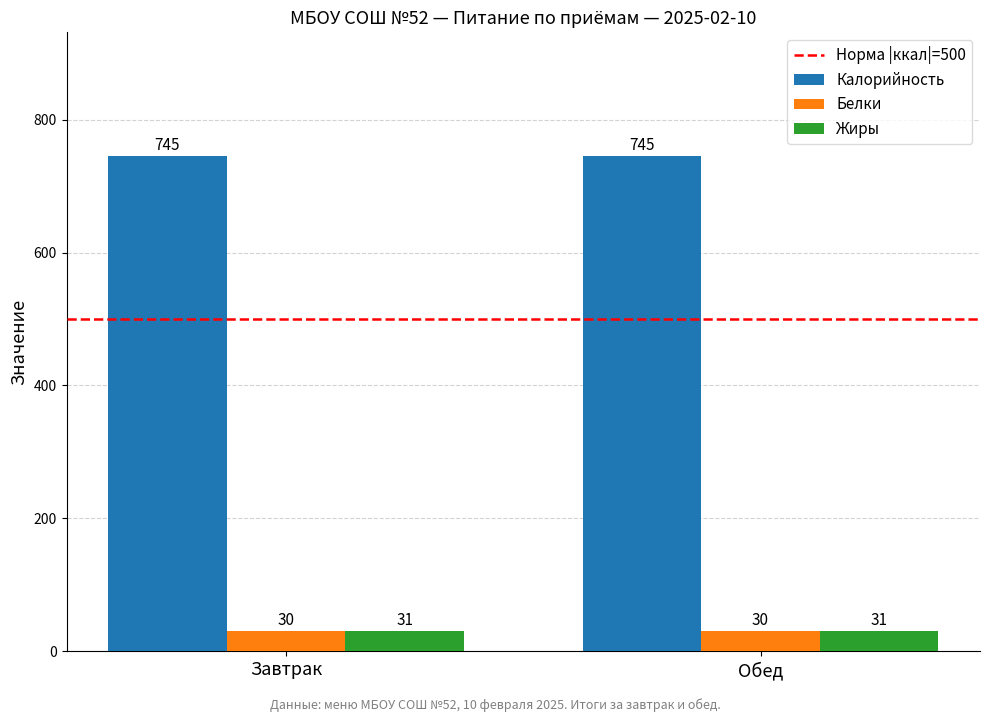

What is the difference between the highest and lowest values at Завтрак?

715